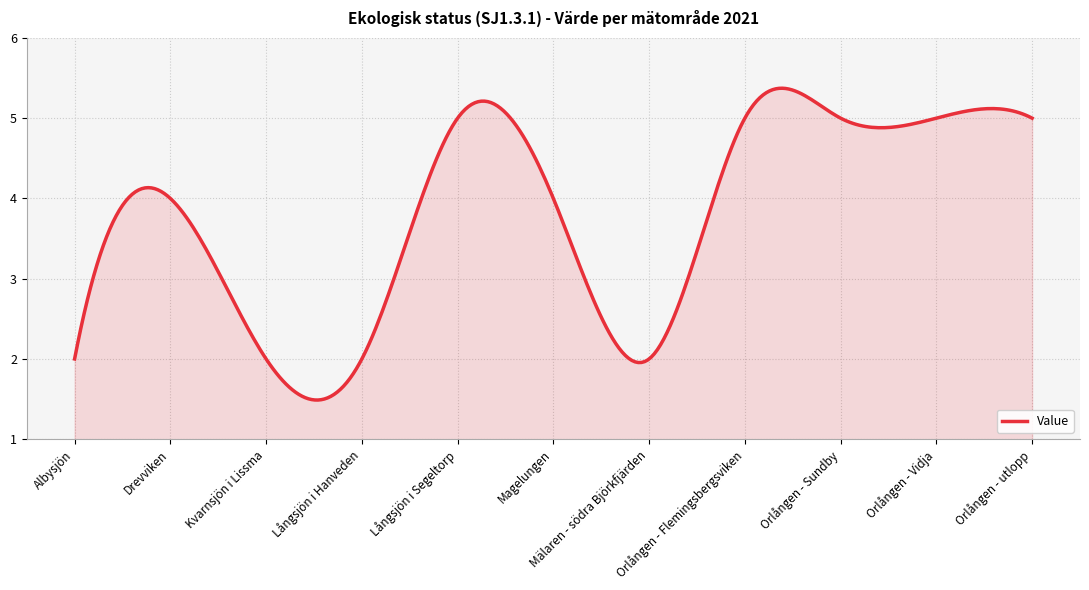

What is the difference between the maximum and minimum values?

3.9